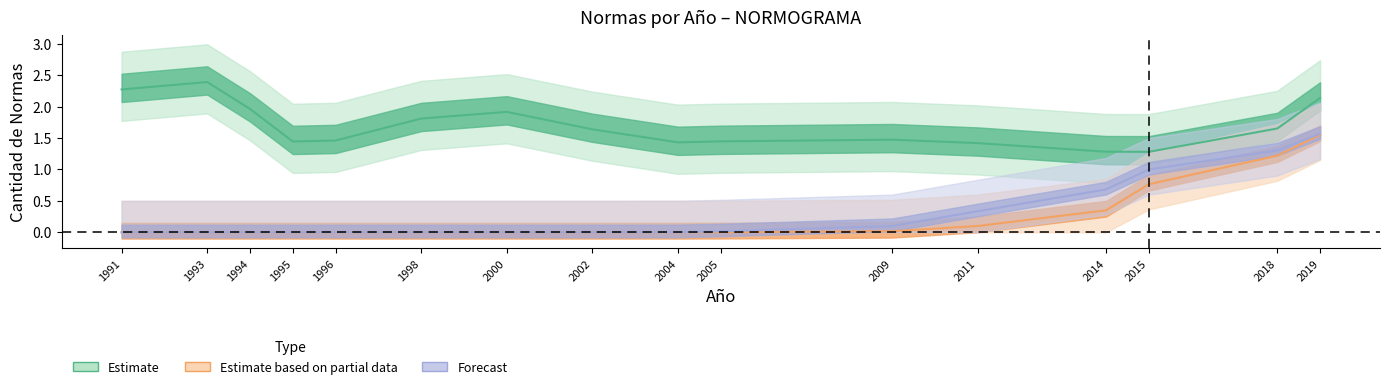

What is the total value across all series at 2011?

2